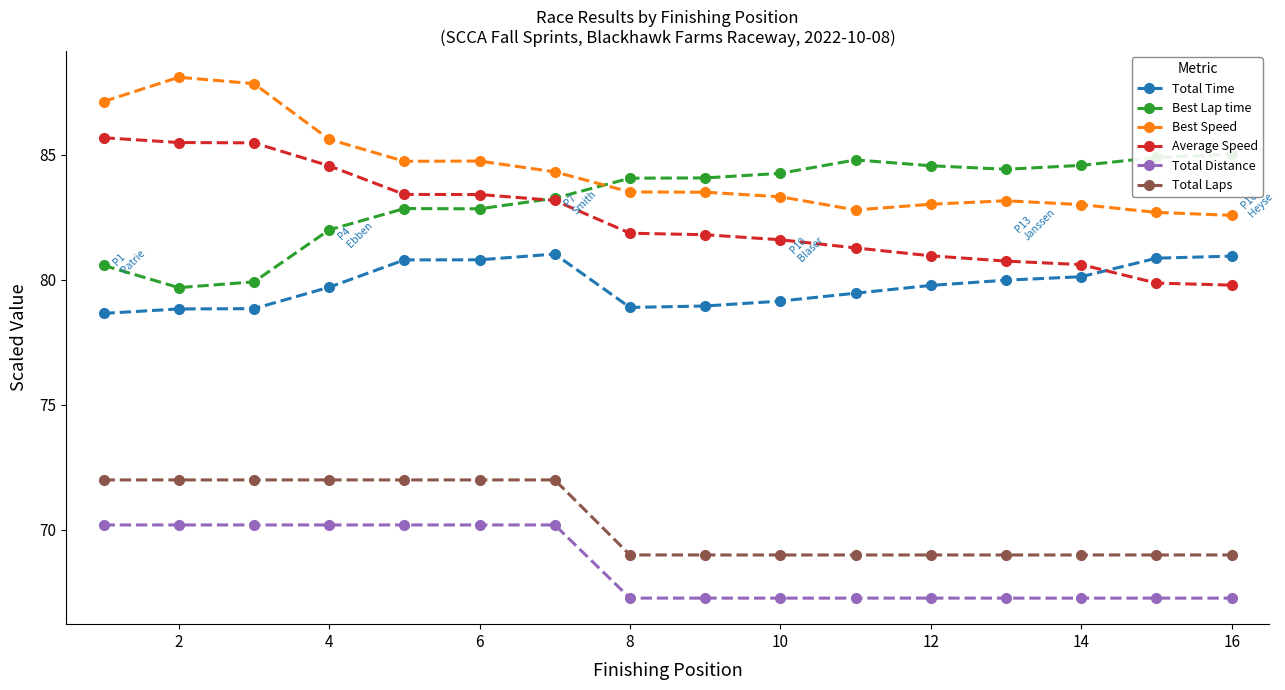

Is the value of Total Laps at 2 greater than the value of Total Distance at 2?

Yes